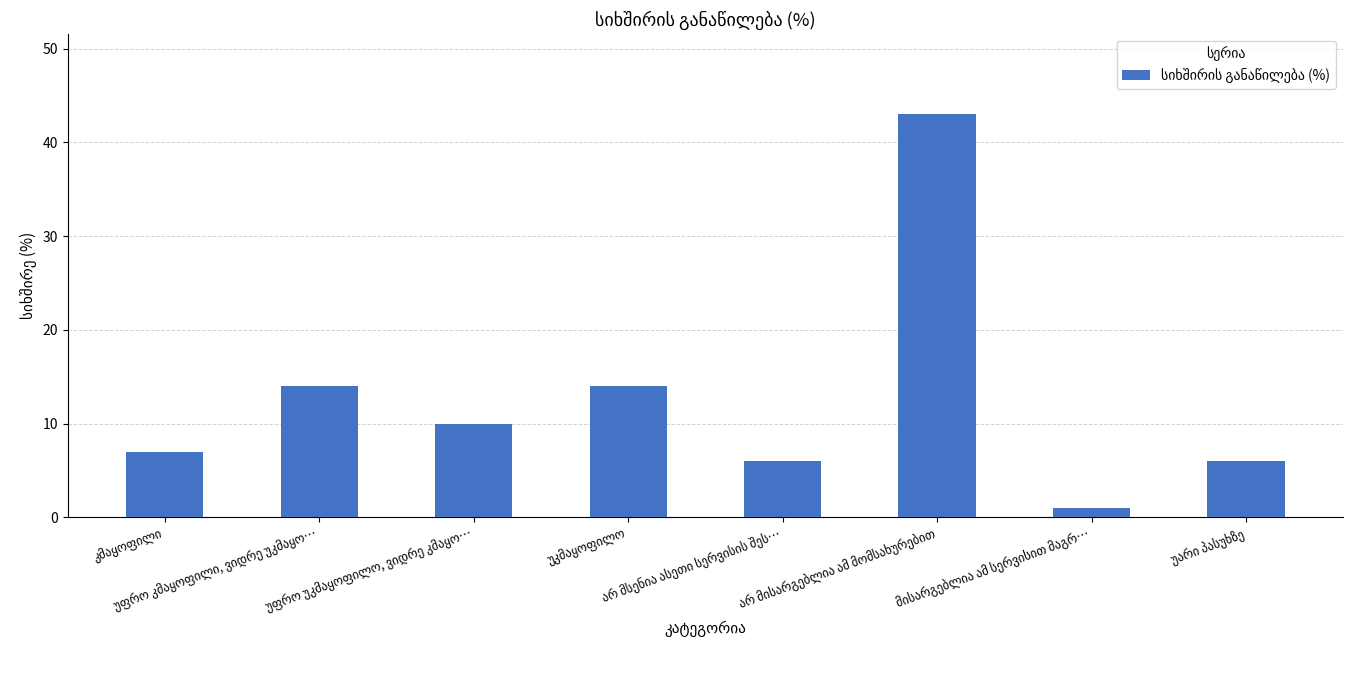

What is the value of the 3rd bar from the left?

10